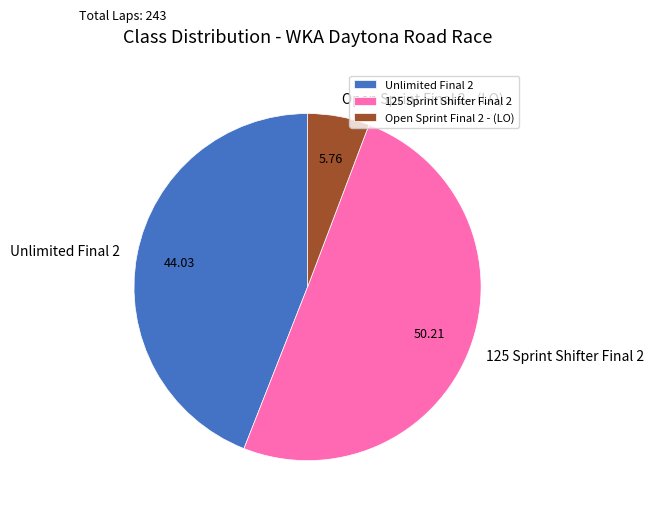

Approximately how many times larger is the value at 125 Sprint Shifter Final 2 compared to Open Sprint Final 2 - (LO)?

8.7